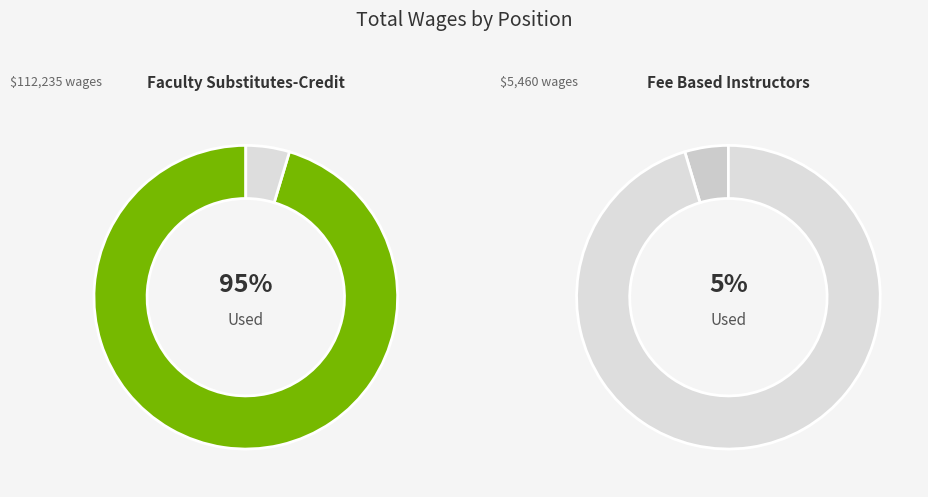

To the nearest percent, what percentage of the pie is Faculty Substitutes-Credit?

95%